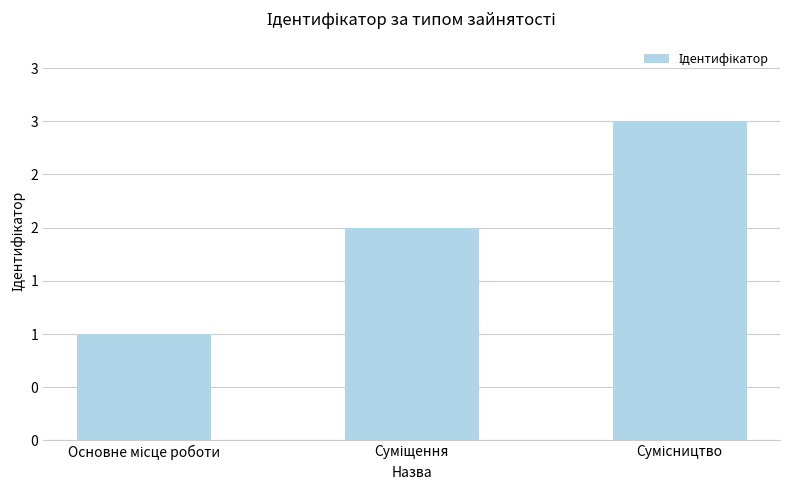

Where does the data first go above 2?

Сумісництво